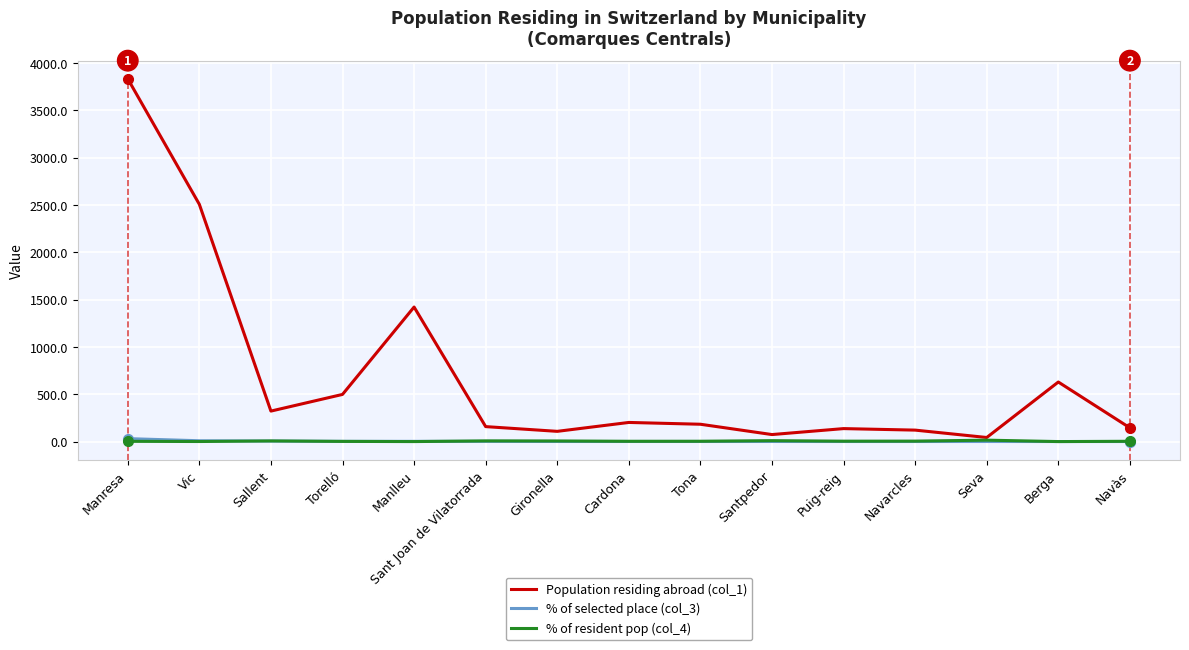

What is the minimum value for Population residing abroad (col_1)?

44.0